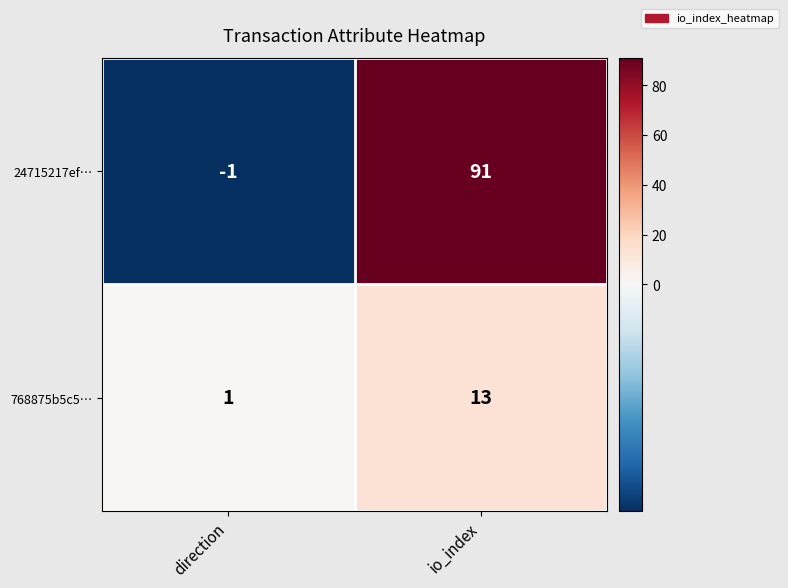

At io_index, list the series in order from smallest to largest.

768875b5c5…, 24715217ef…